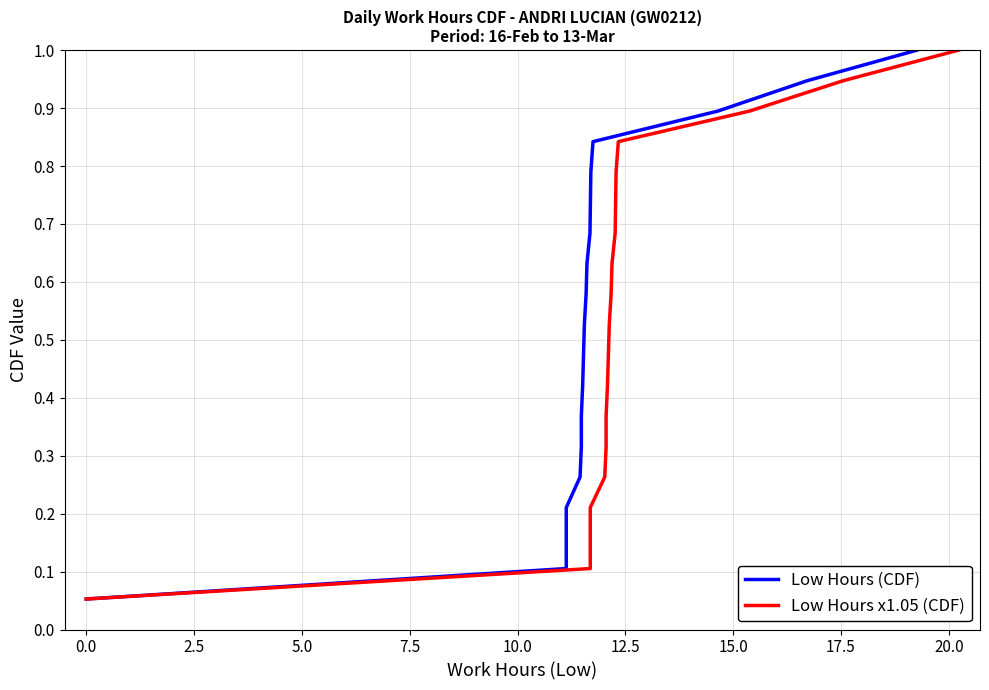

What is the maximum value shown in the chart?

1.0